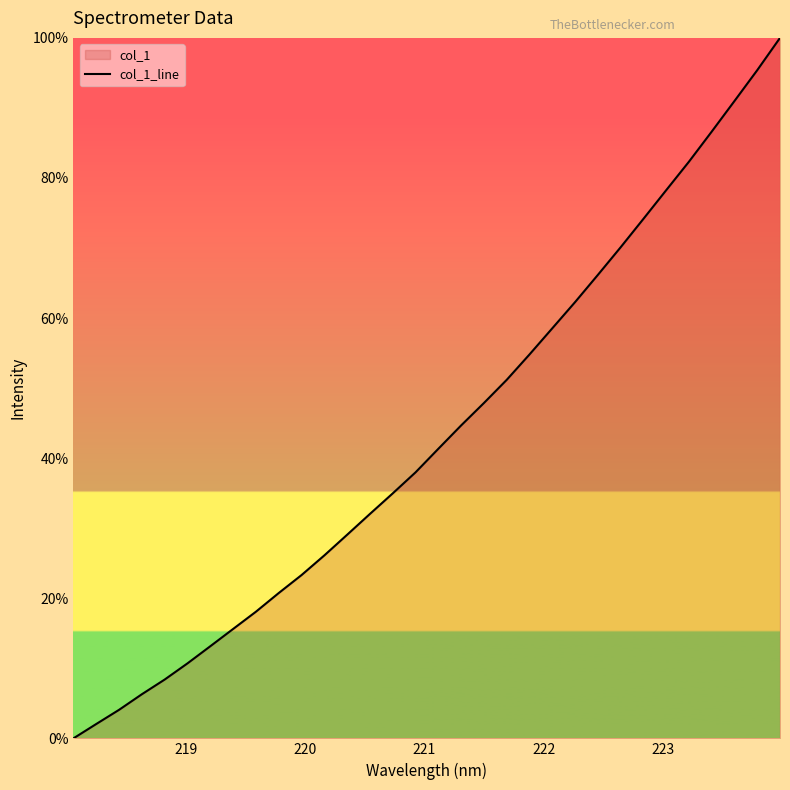

What is the maximum value shown in the chart?

100.0